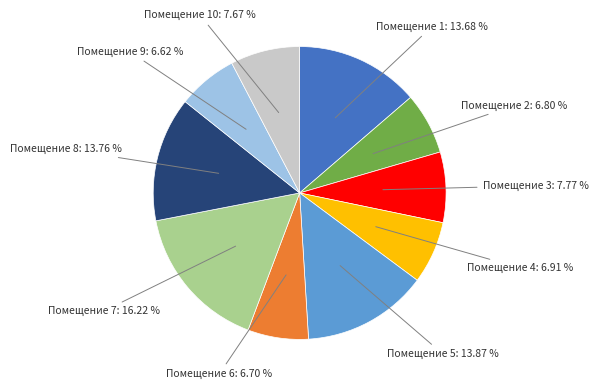

To the nearest percent, what is the average slice percentage?

10%